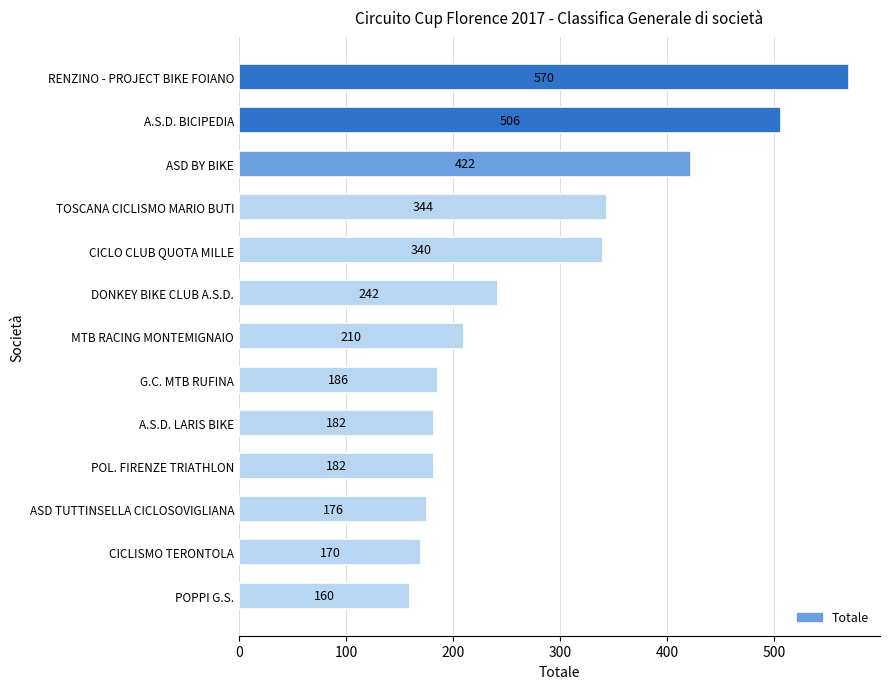

What position from the bottom is A.S.D. BICIPEDIA?

12